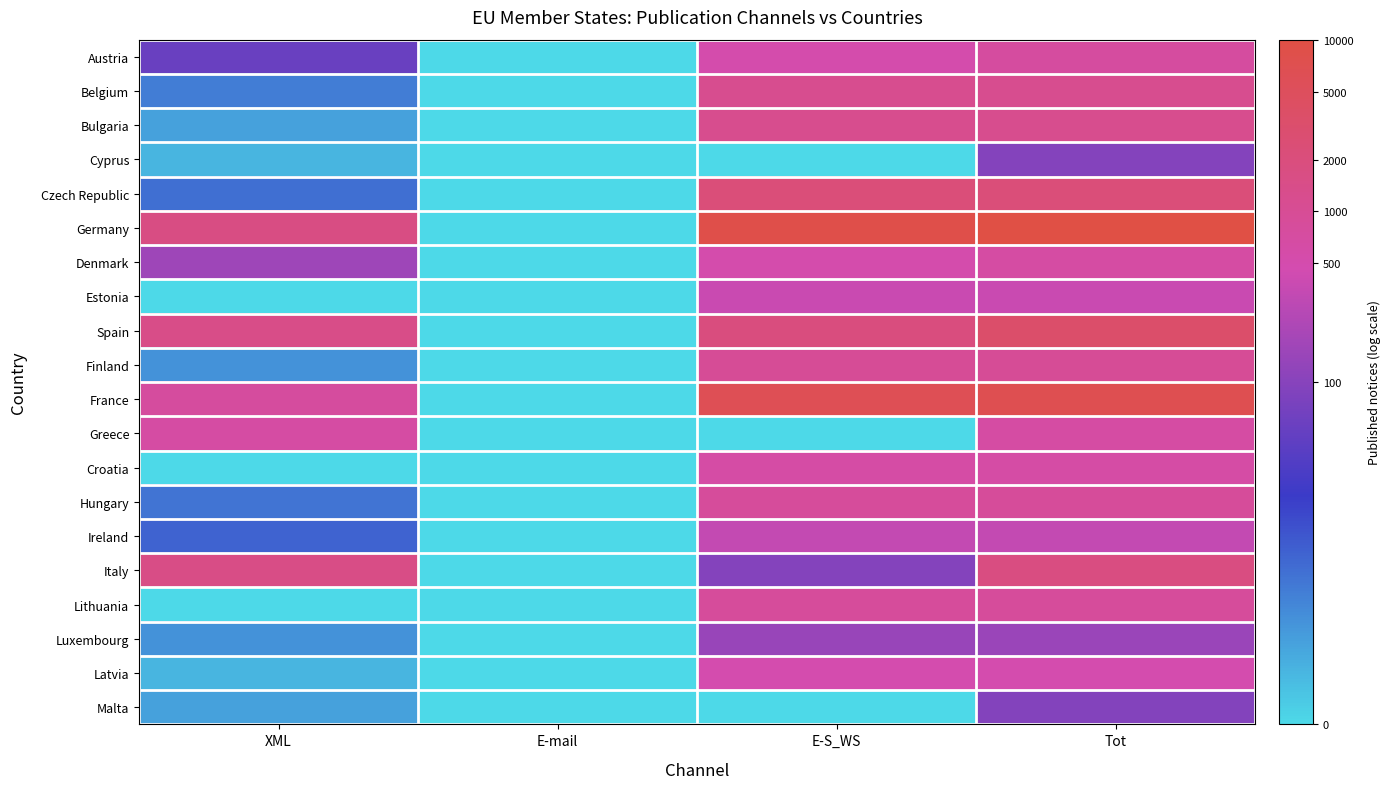

Which series changed the most between E-mail and Tot?

Germany